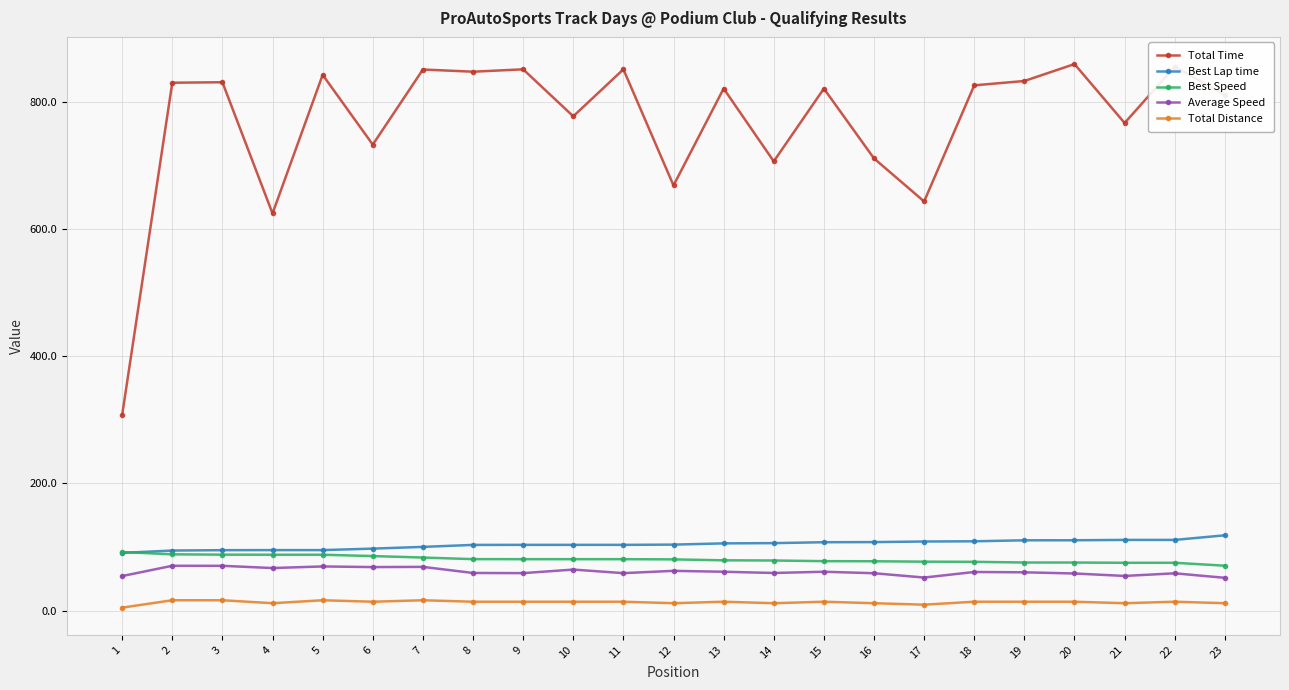

Which series has the largest total across all categories?

Total Time